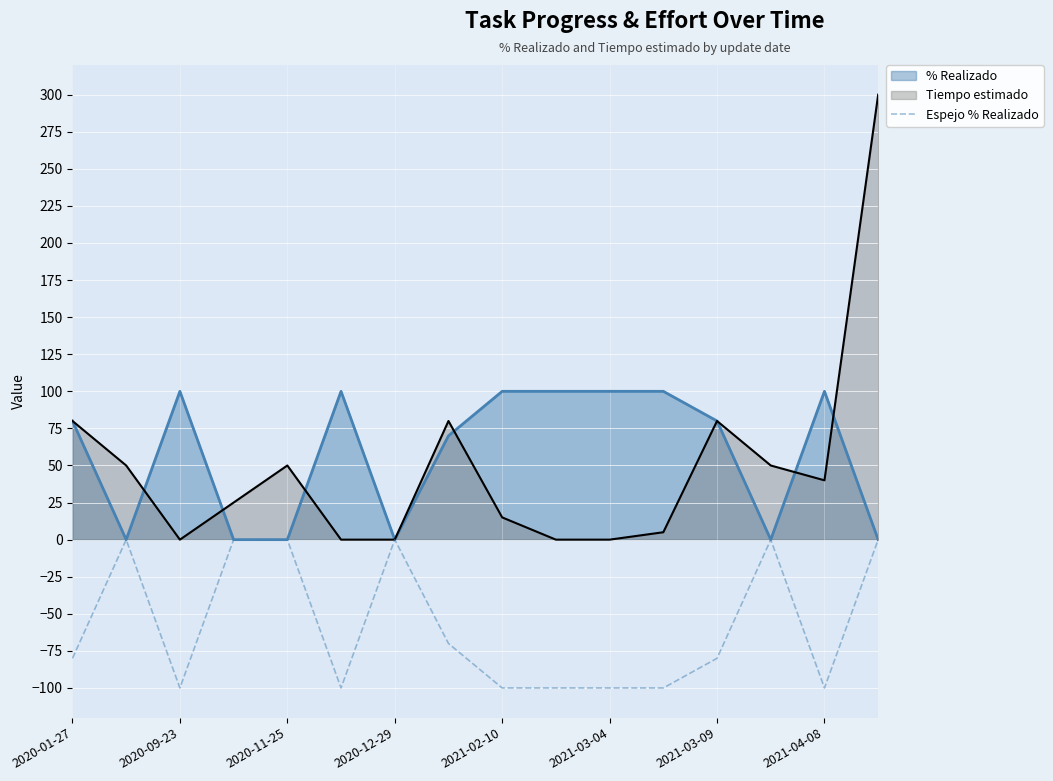

Which series has the widest spread of values?

Tiempo estimado